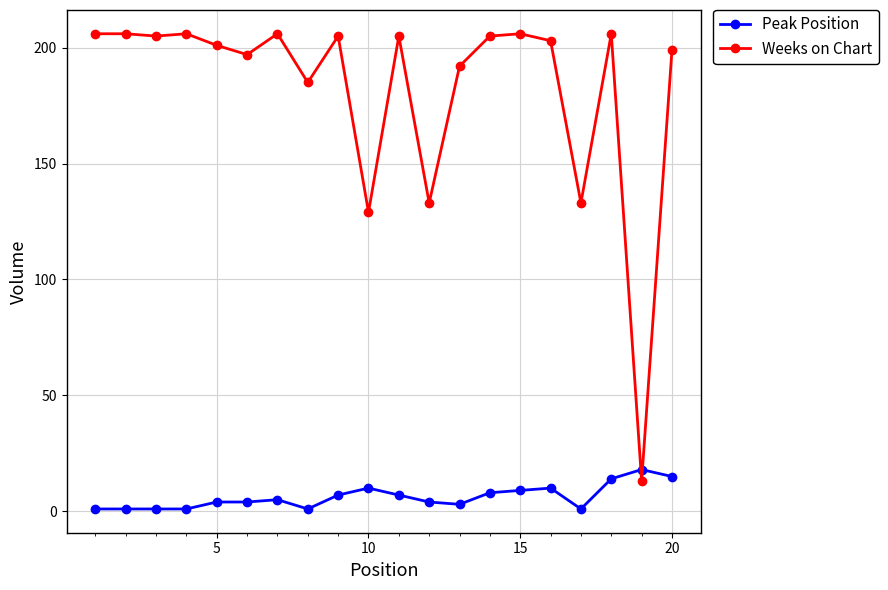

True or false: Weeks on Chart has more than 2 interior local peaks.

True